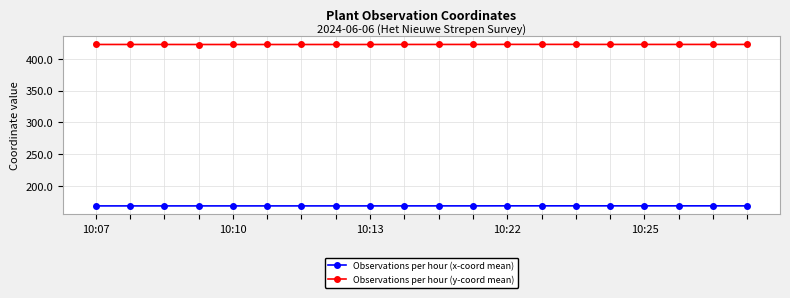

List the series in order of their peak value, highest first.

Observations per hour (y-coord mean), Observations per hour (x-coord mean)